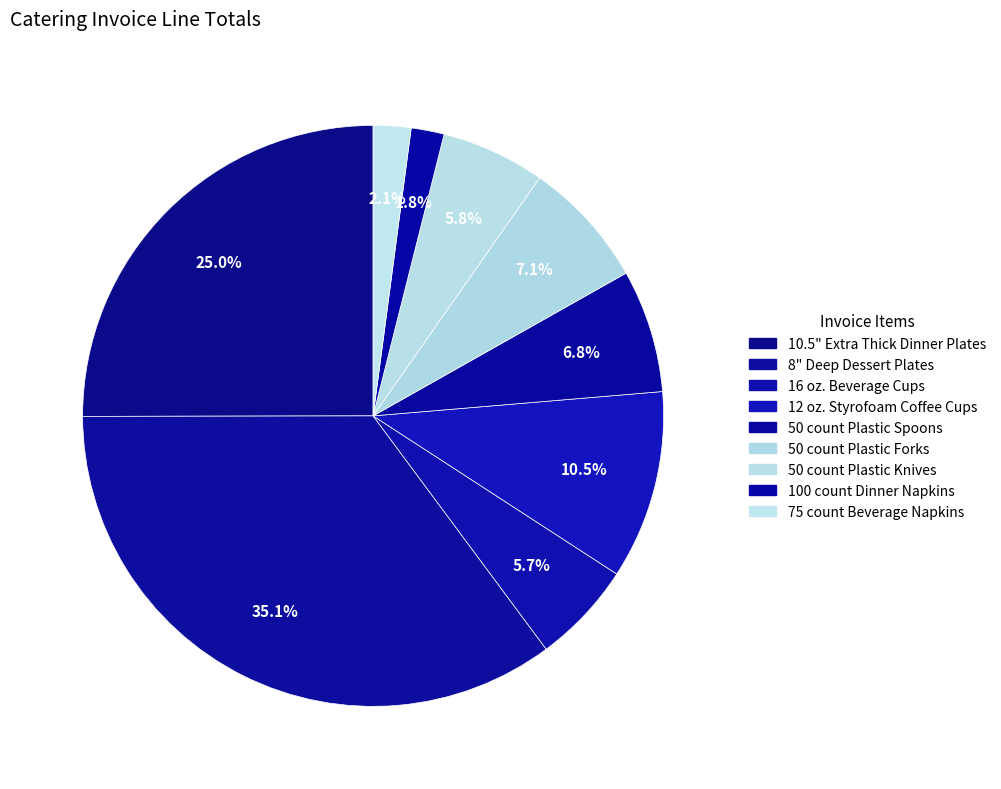

How many segments does this pie chart have?

9